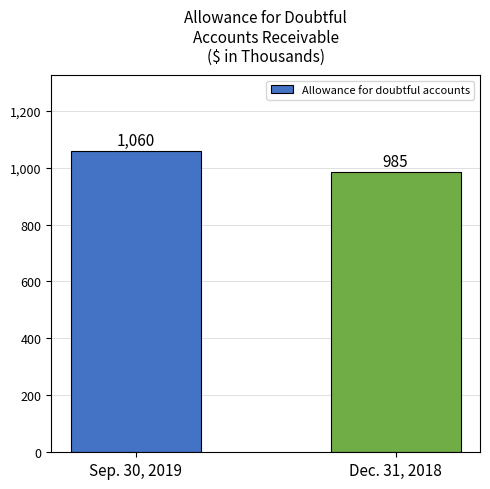

What is the sum of the values at Sep. 30, 2019 and Dec. 31, 2018?

2045